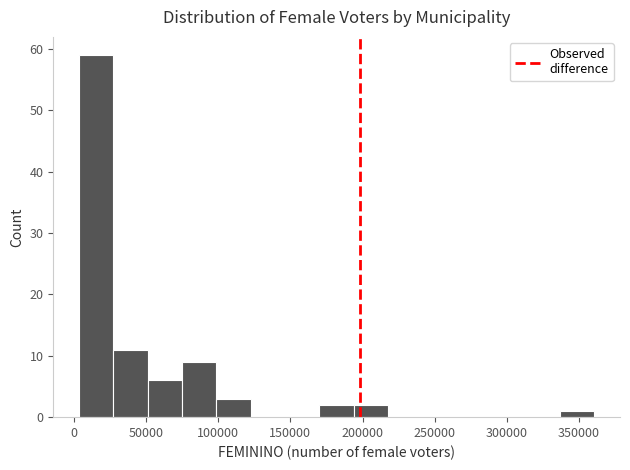

Reading left to right, list every bar in this chart as the range it spans on the x-axis followed by its height. Neither the bar edges nor the heights are printed on the chart, so give them approximately, as read against the axes.

5000 to 25000: 59
25000 to 50000: 11
50000 to 75000: 6
75000 to 100000: 9
100000 to 125000: 3
125000 to 145000: 0
145000 to 170000: 0
170000 to 195000: 2
195000 to 220000: 2
220000 to 240000: 0
240000 to 265000: 0
265000 to 290000: 0
290000 to 315000: 0
315000 to 335000: 0
335000 to 360000: 1